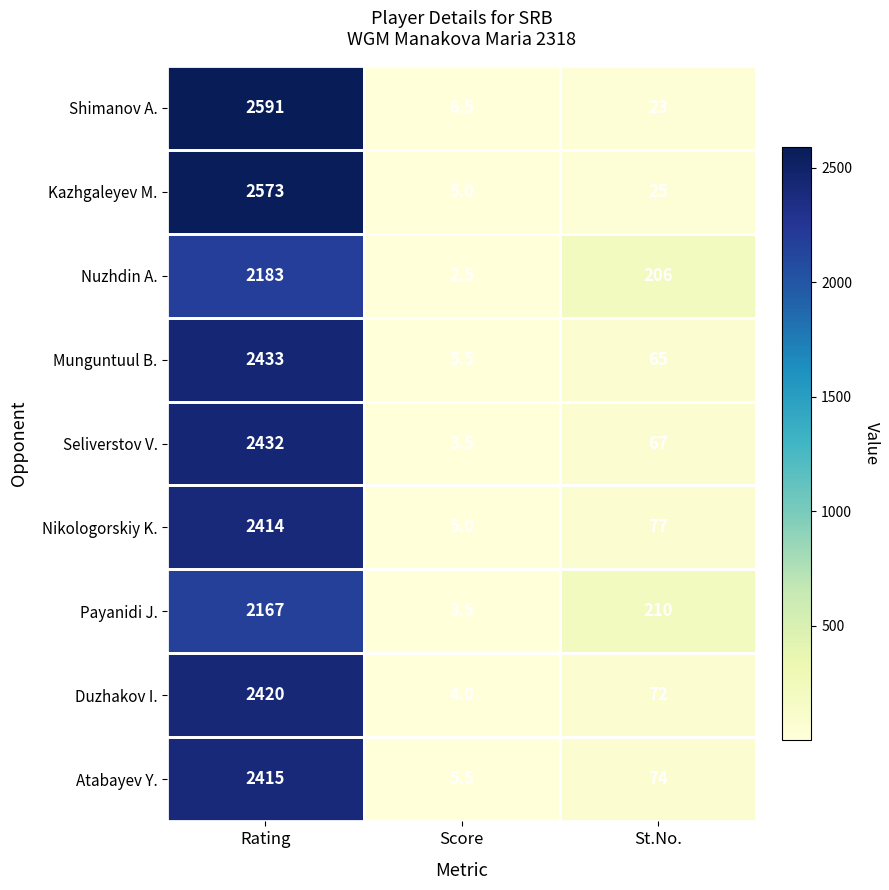

Which series has the largest total across all categories?

Shimanov A.